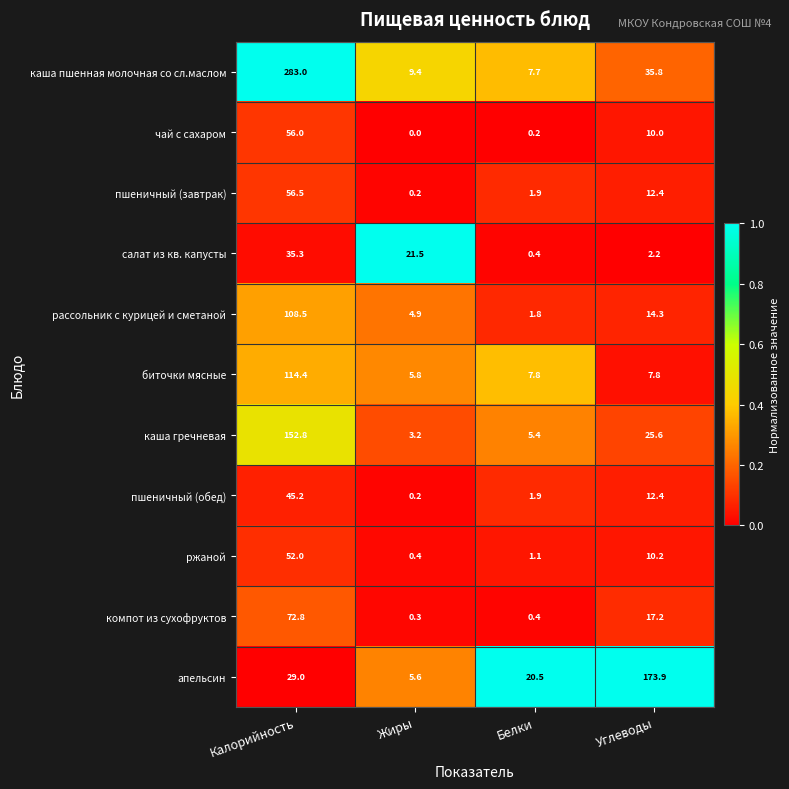

What is the difference between the highest and lowest values at Жиры?

21.5